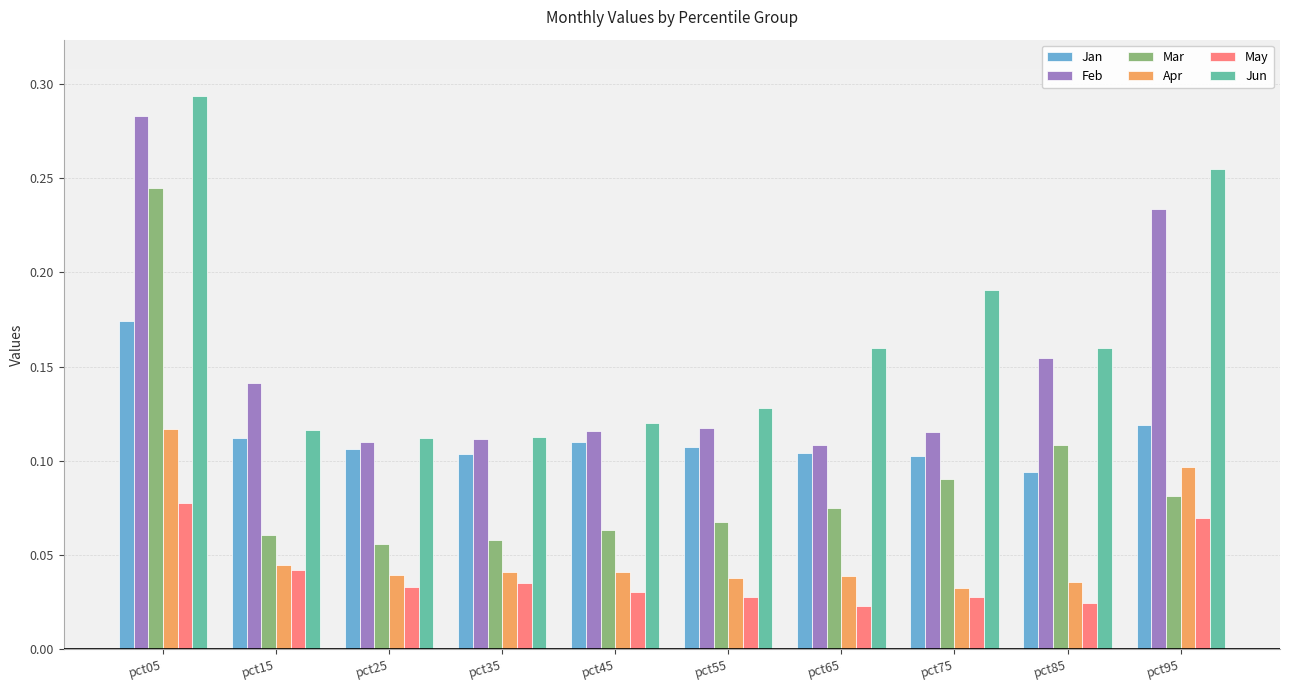

The Jan series shows 0.1 at pct15. True or false?

True